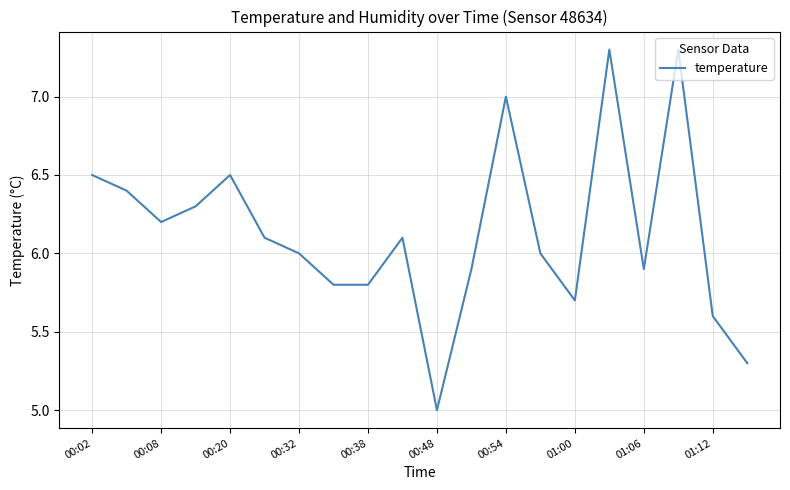

What is the minimum value shown in the chart?

5.0